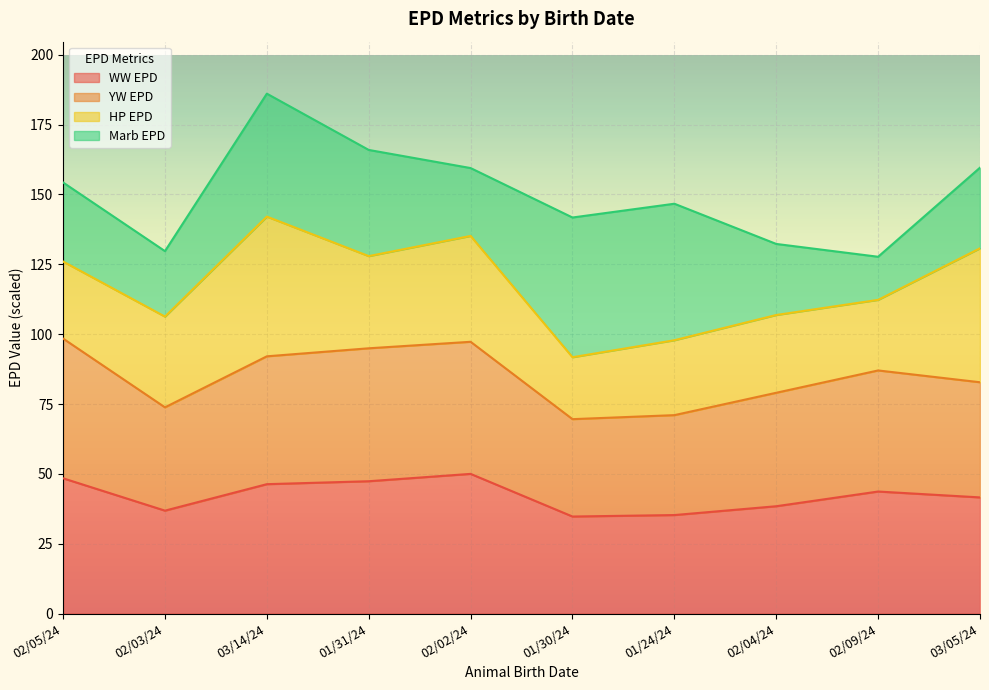

At which category does the chart reach its minimum across all series?

01/30/24